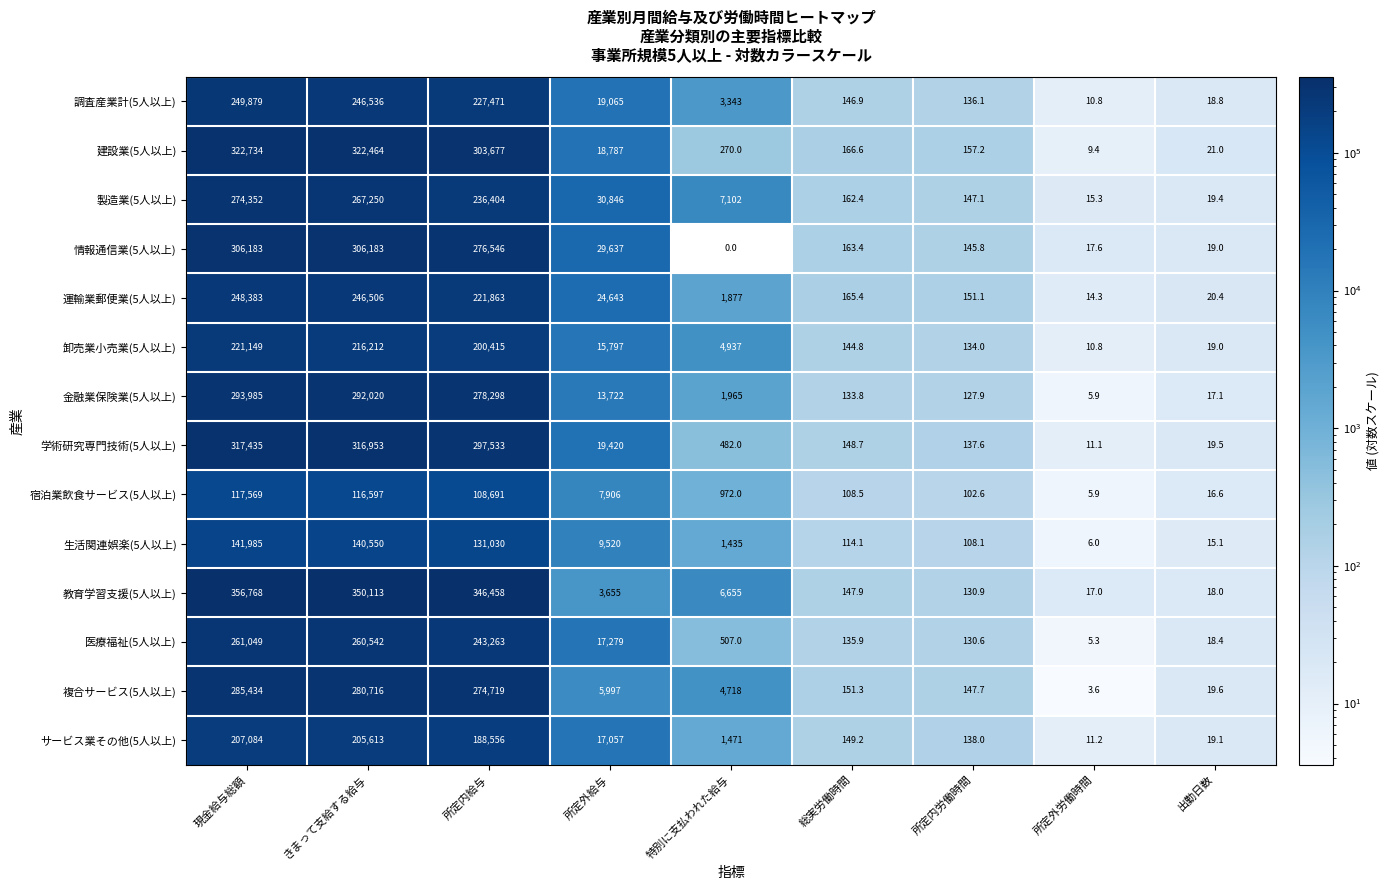

Rank the series at 所定内労働時間 from highest to lowest value.

建設業(5人以上), 運輸業郵便業(5人以上), 複合サービス(5人以上), 製造業(5人以上), 情報通信業(5人以上), サービス業その他(5人以上), 学術研究専門技術(5人以上), 調査産業計(5人以上), 卸売業小売業(5人以上), 教育学習支援(5人以上), 医療福祉(5人以上), 金融業保険業(5人以上), 生活関連娯楽(5人以上), 宿泊業飲食サービス(5人以上)